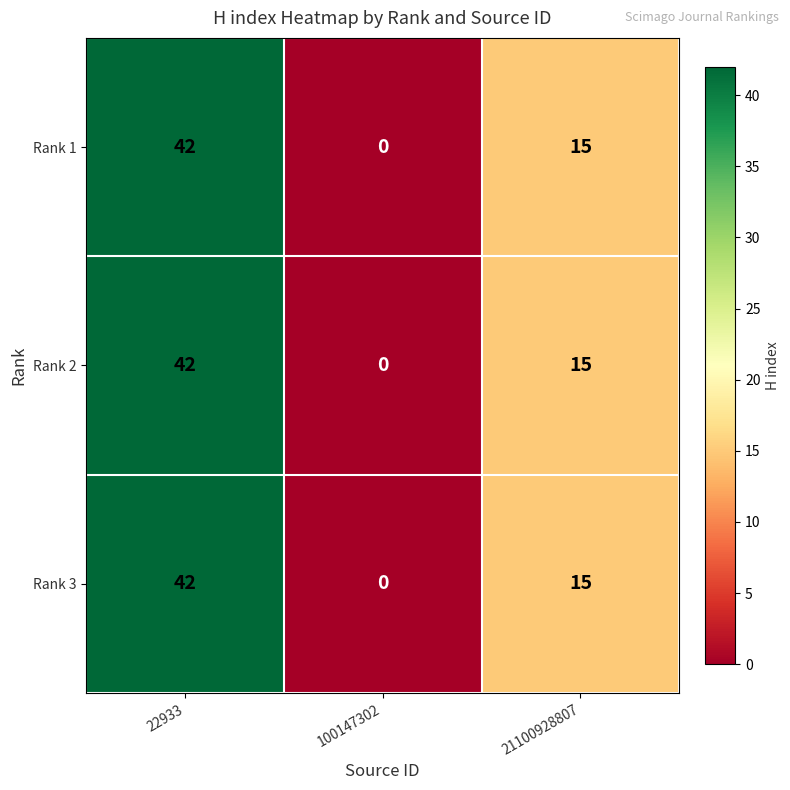

True or false: Rank 1 has a value of 15 at 22933.

False